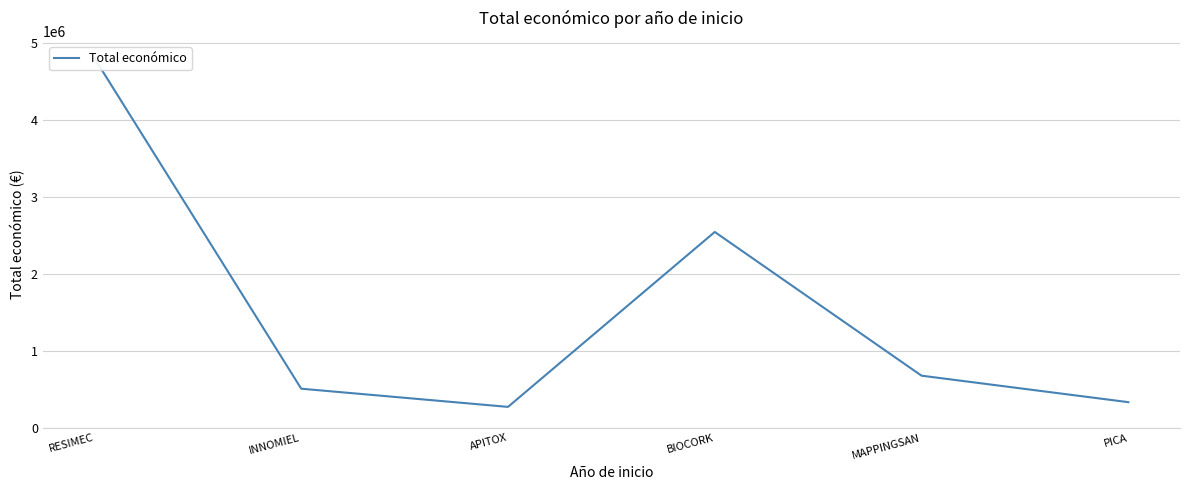

Count the number of values greater than 677425.

2